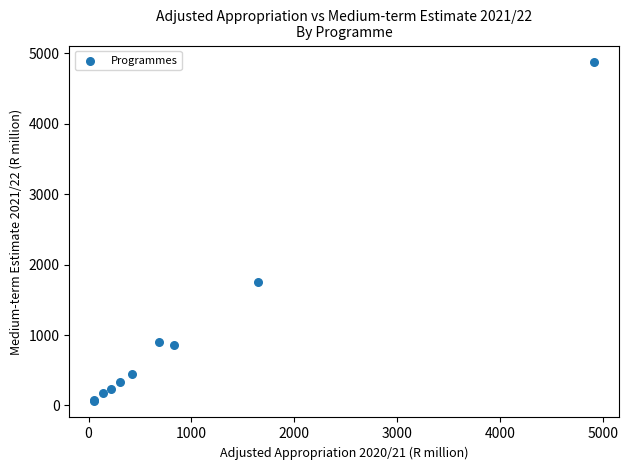

What Y value in the scatter plot is closest to 2470?

1759.0